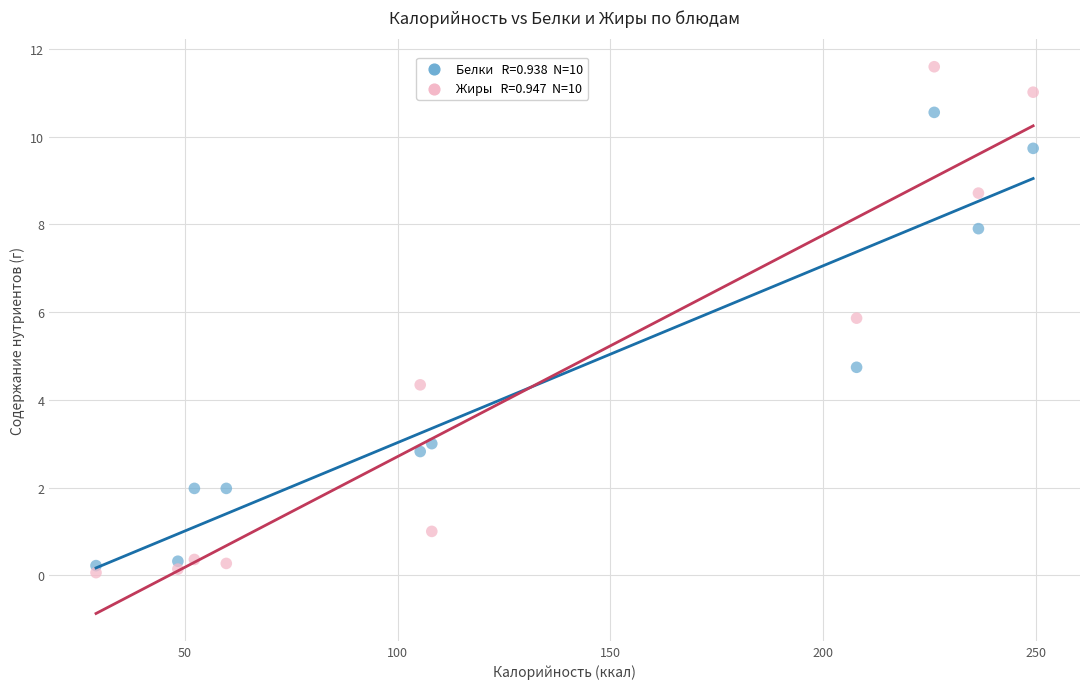

Across all series, what Y value is closest to 5?

4.7